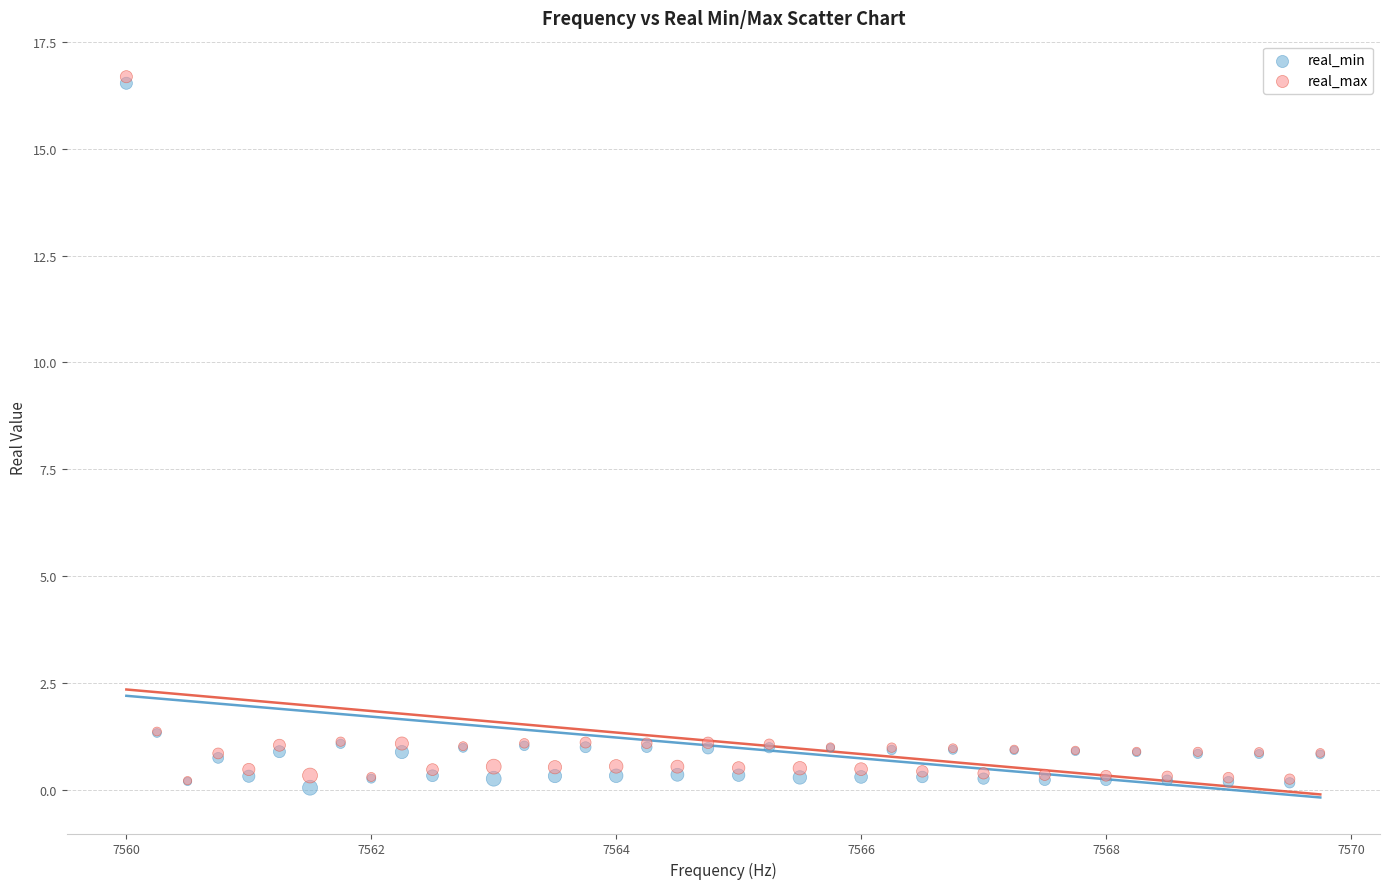

What are all the series names shown in the legend?

real_min, real_max